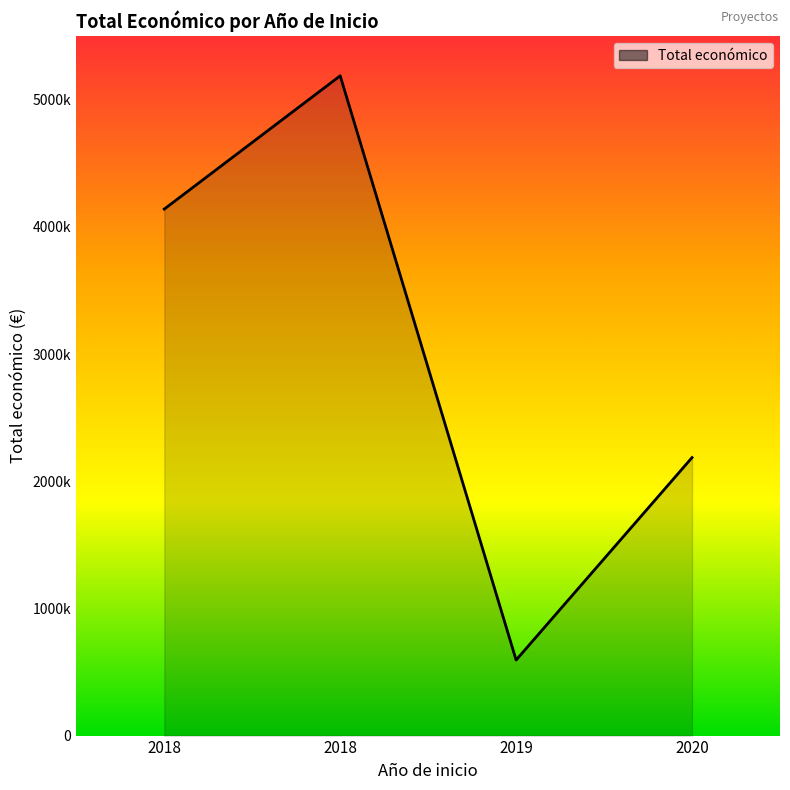

Count the values in the range 2185777 to 5187255.

3